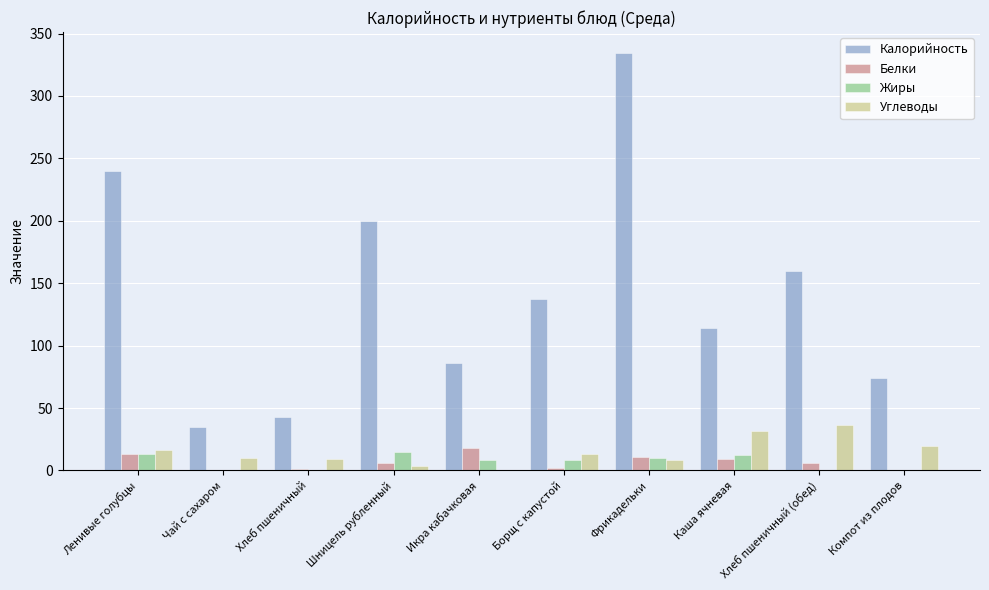

What is the sum of all Калорийность values?

1424.5